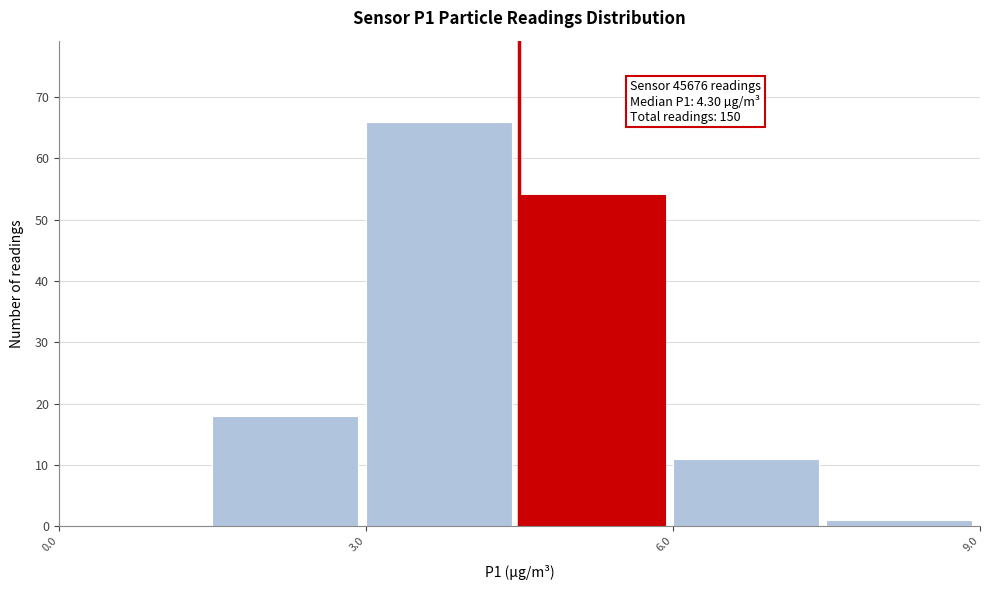

Read against the x-axis, roughly where is the centre of the tallest bar?

3.5